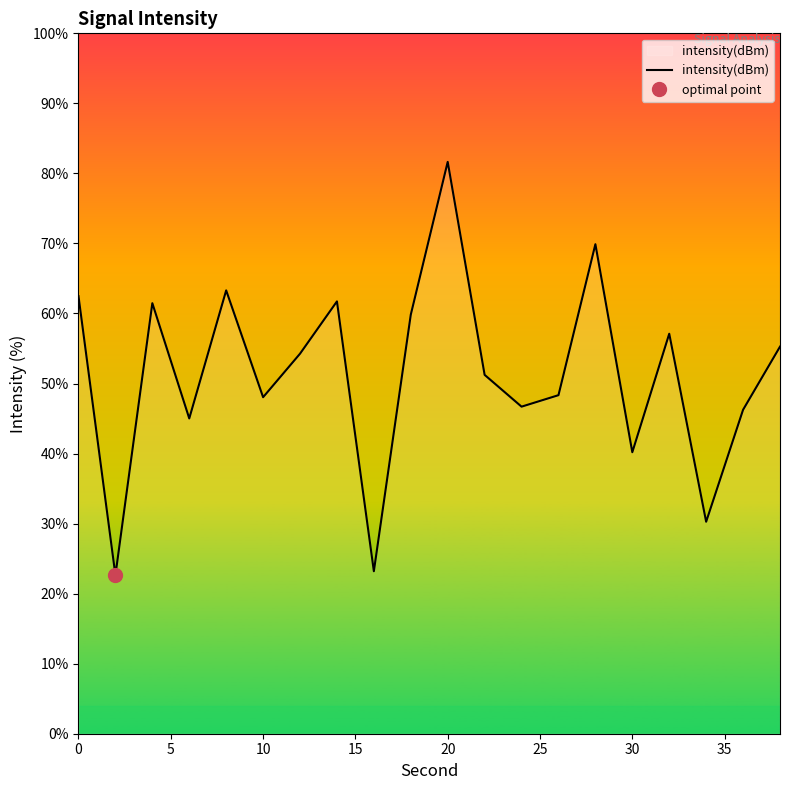

The intensity(dBm) series shows 40.2 at 30. True or false?

True